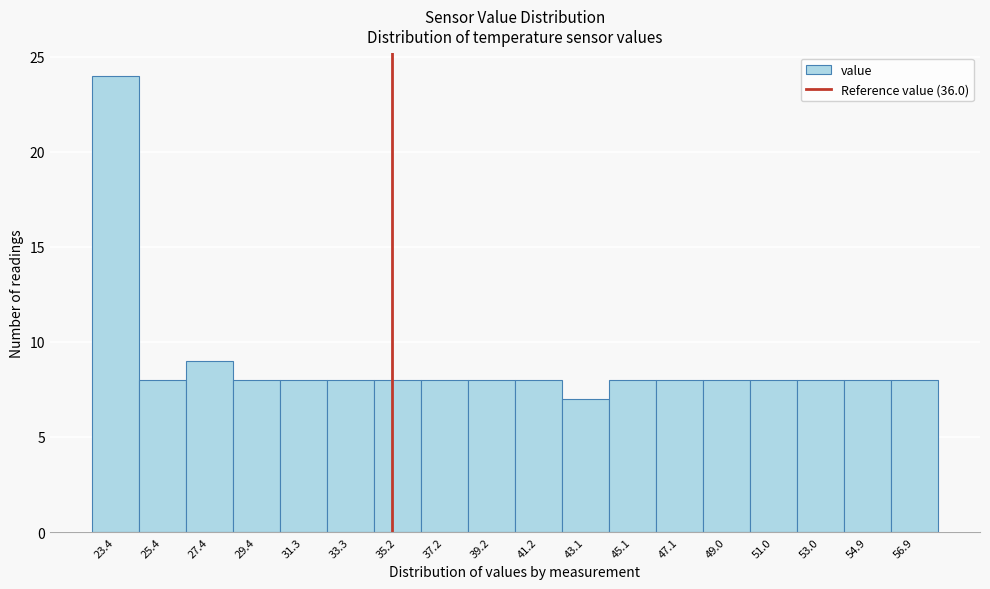

Reading left to right, transcribe all the data shown in this chart.

24	8	9	8	8	8	8	8	8	8	7	8	8	8	8	8	8	8